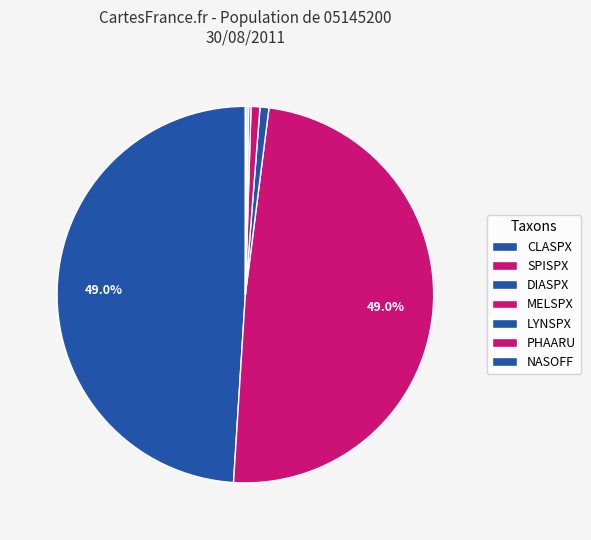

What is the largest slice in the pie chart?

CLASPX (F1)